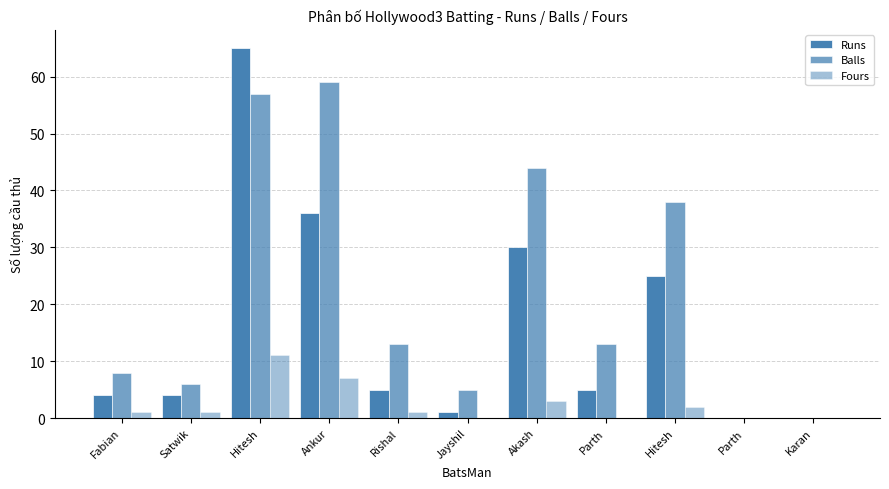

What is the sum of all Fours values?

26